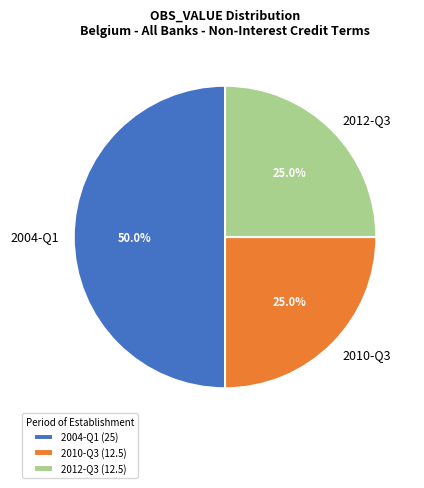

Is 2012-Q3 the majority of the pie?

No